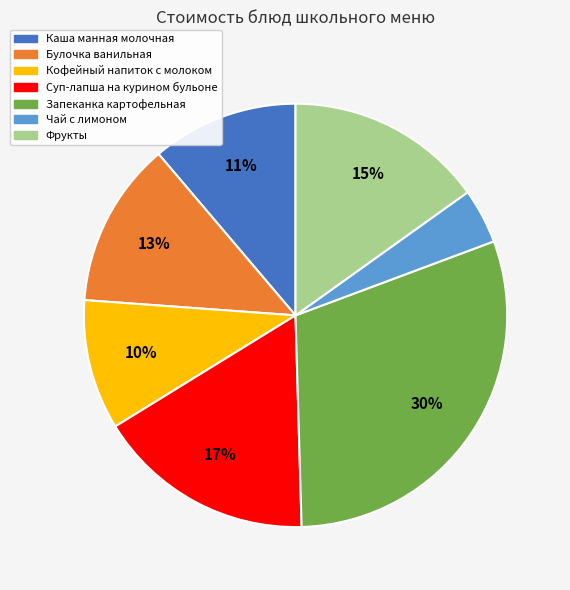

How many slices are in this pie chart?

7